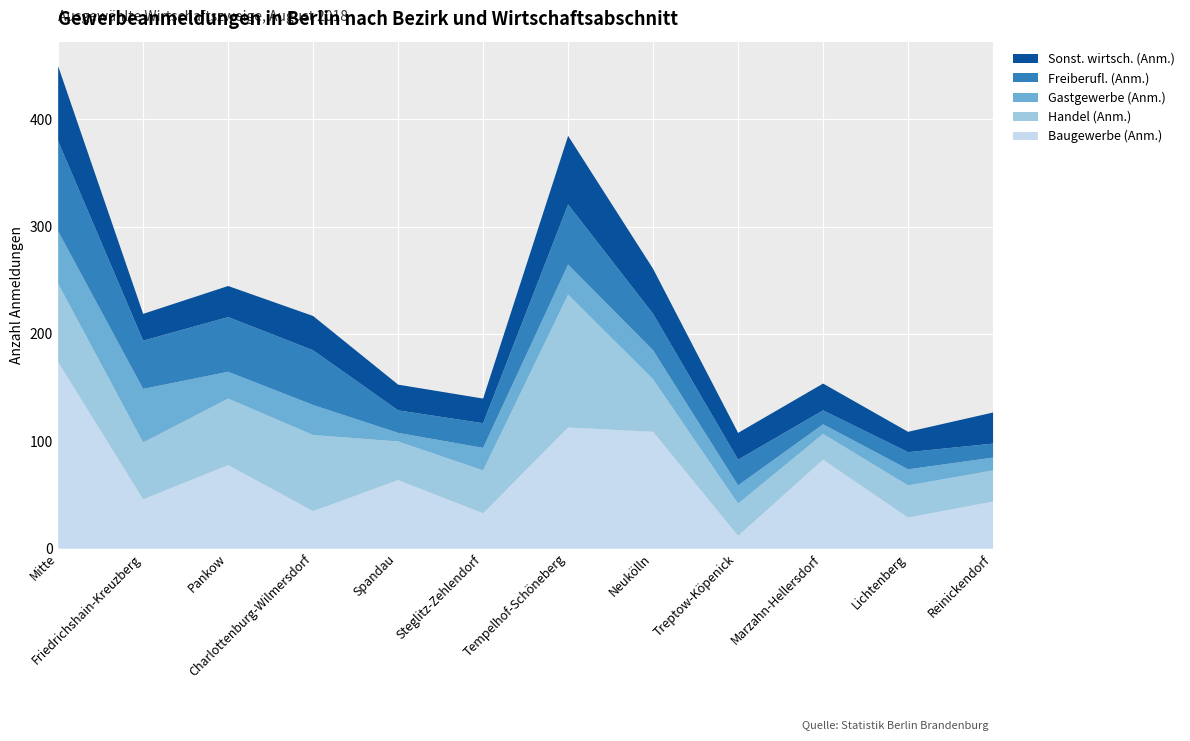

What is the label of the 5th point from the left?

Spandau